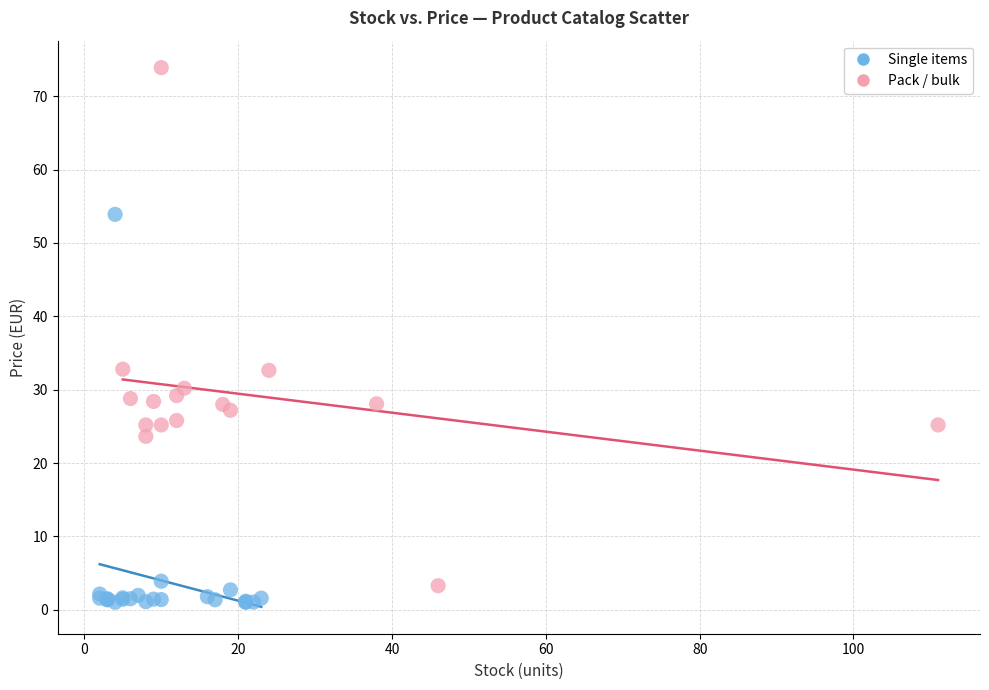

Which series has the widest spread of Y values?

Pack / bulk